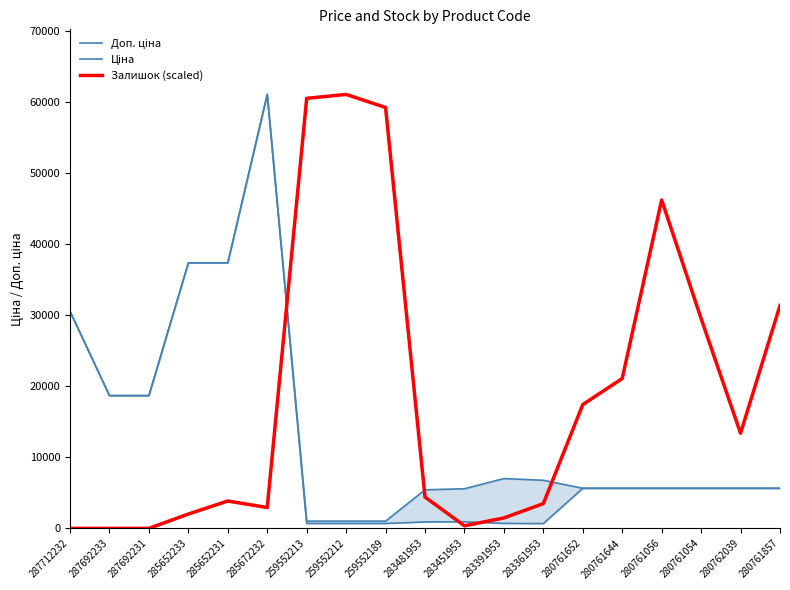

What is the approximate value of Доп. ціна at 283451953?

5569.9